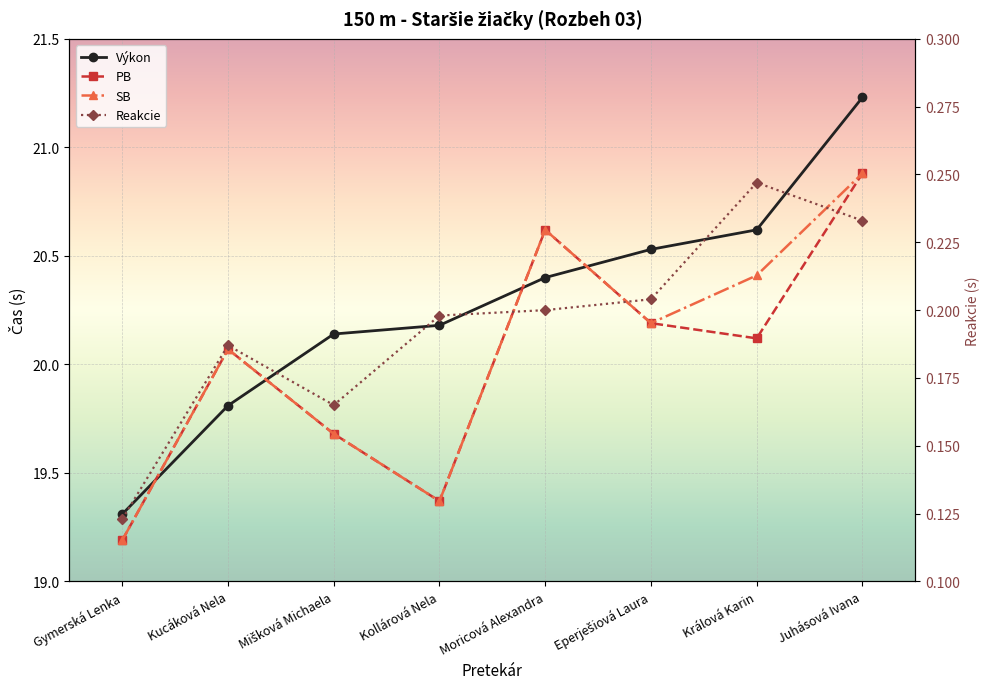

Which label corresponds to the largest value in the chart?

Juhásová Ivana